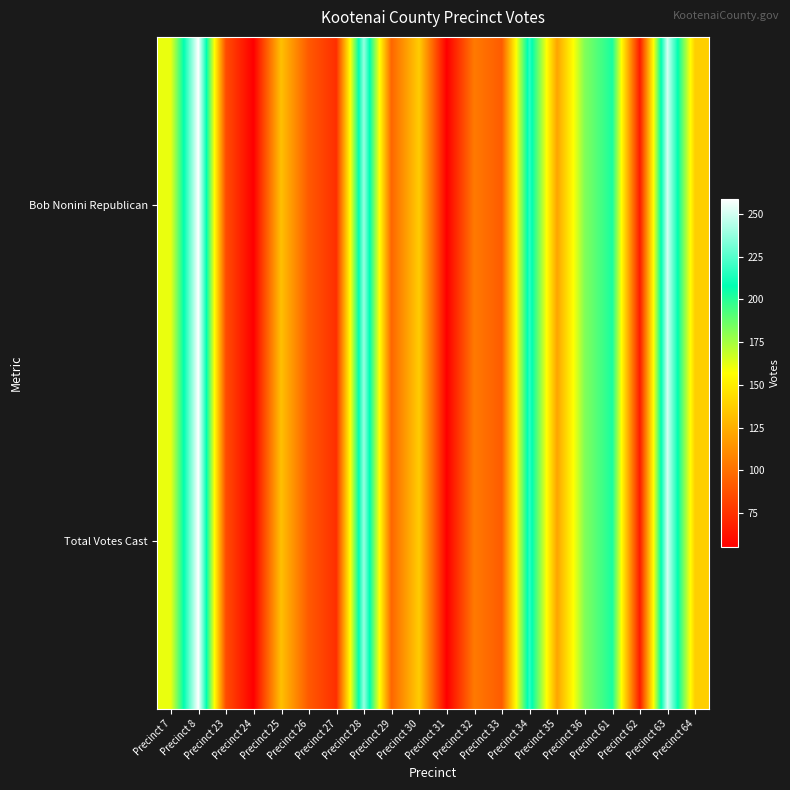

At how many categories does at least one series exceed 188?

5